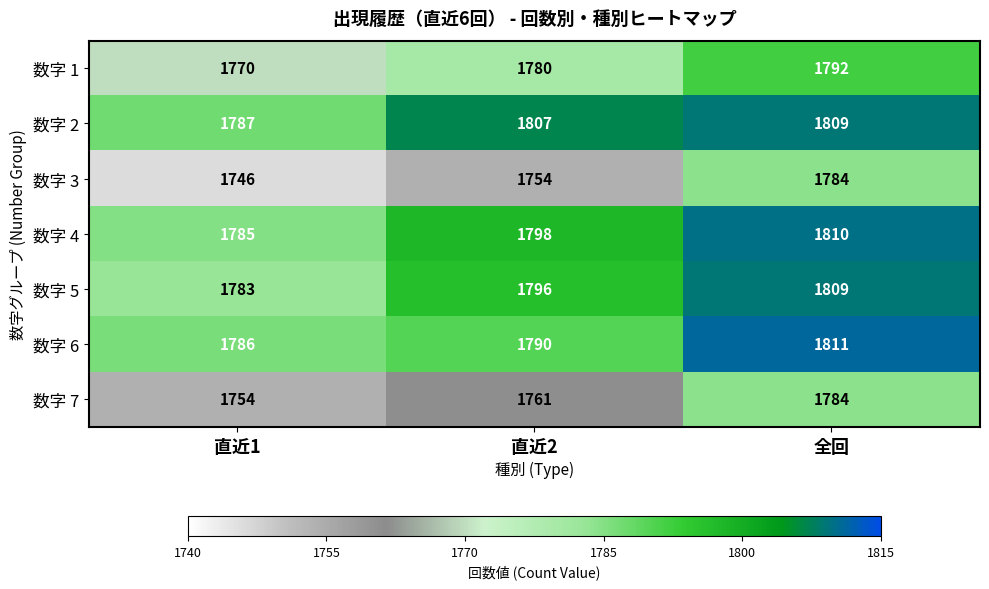

How many data points in 数字 3 are less than 1754?

1